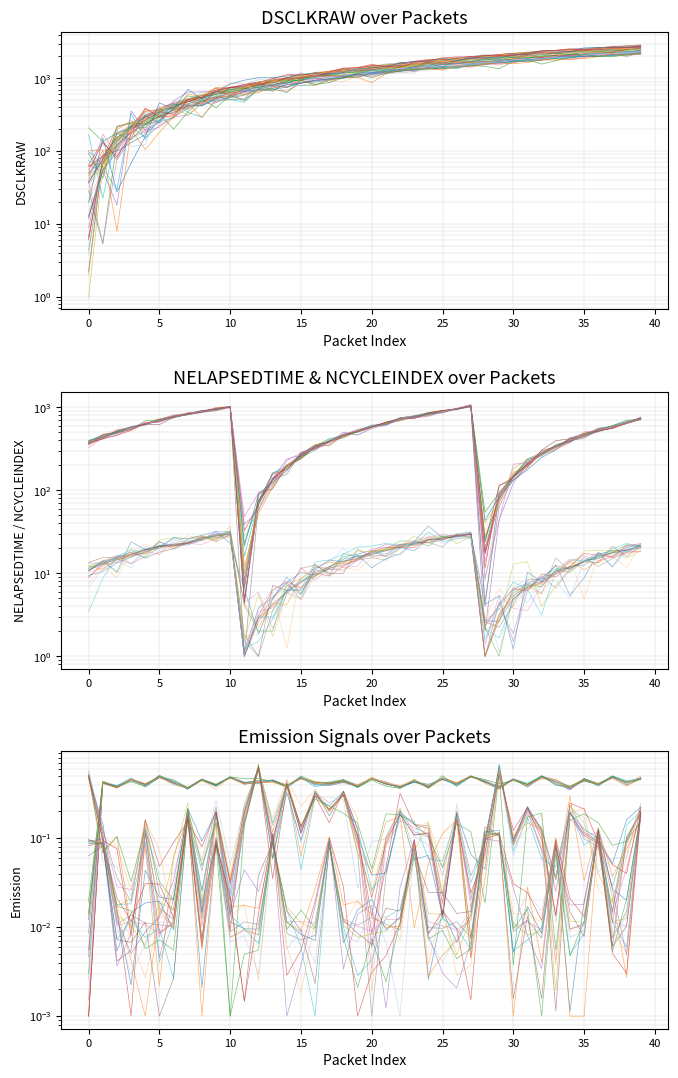

At which label does NELAPSEDTIME first exceed 531?

3